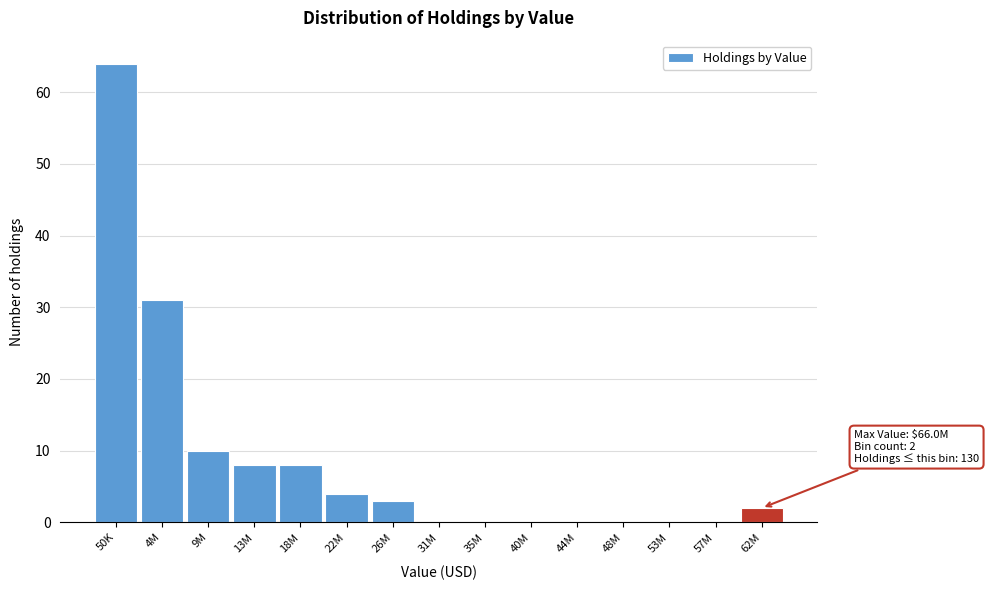

Reading left to right, what are all the values shown in this chart?

50K=64	4M=31	9M=10	13M=8	18M=8	22M=4	26M=3	31M=0	35M=0	40M=0	44M=0	48M=0	53M=0	57M=0	62M=2